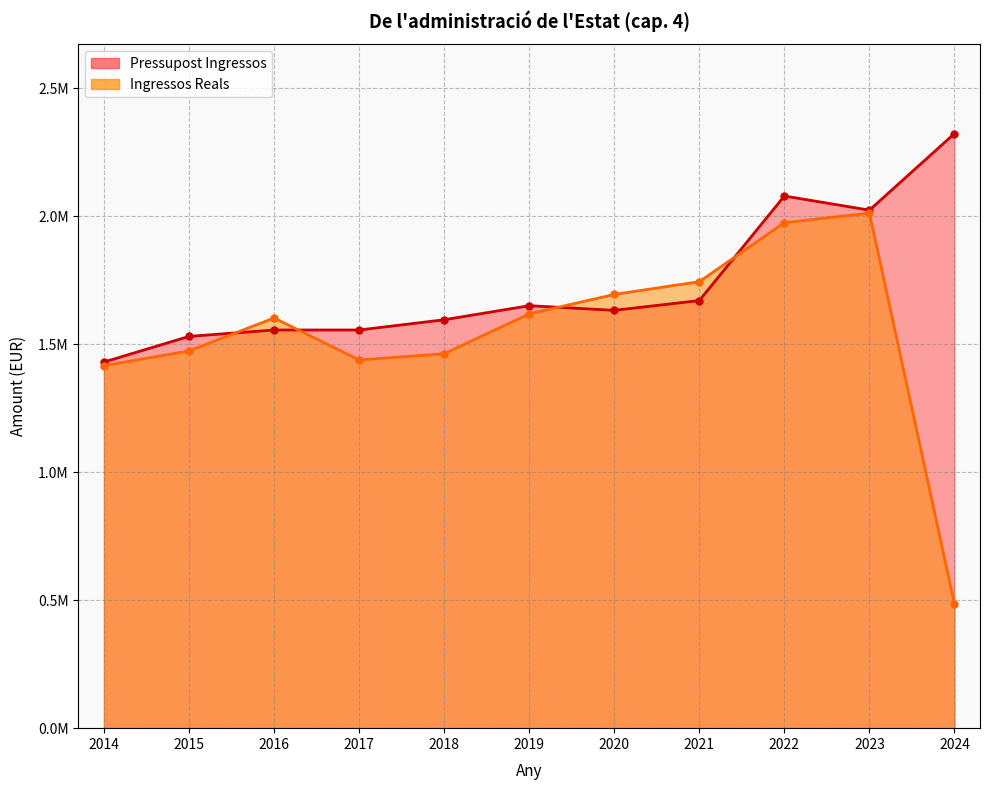

The Pressupost Ingressos series shows 3518560.9 at 2022. True or false?

False